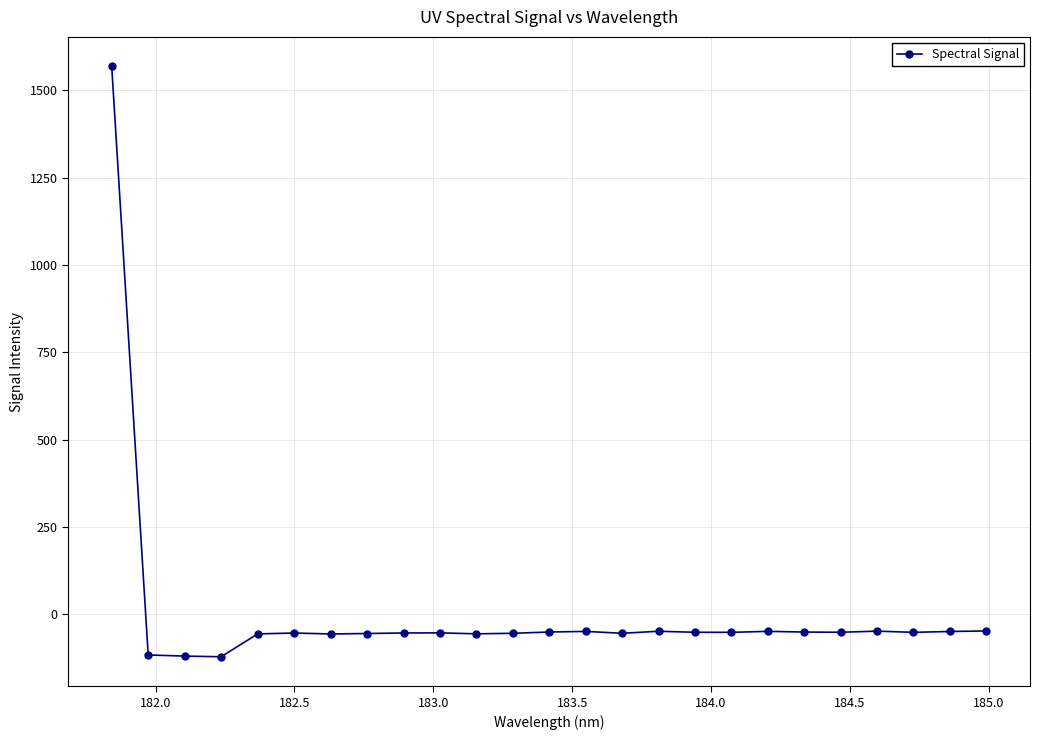

True or false: the data has more than 2 interior local peaks.

True